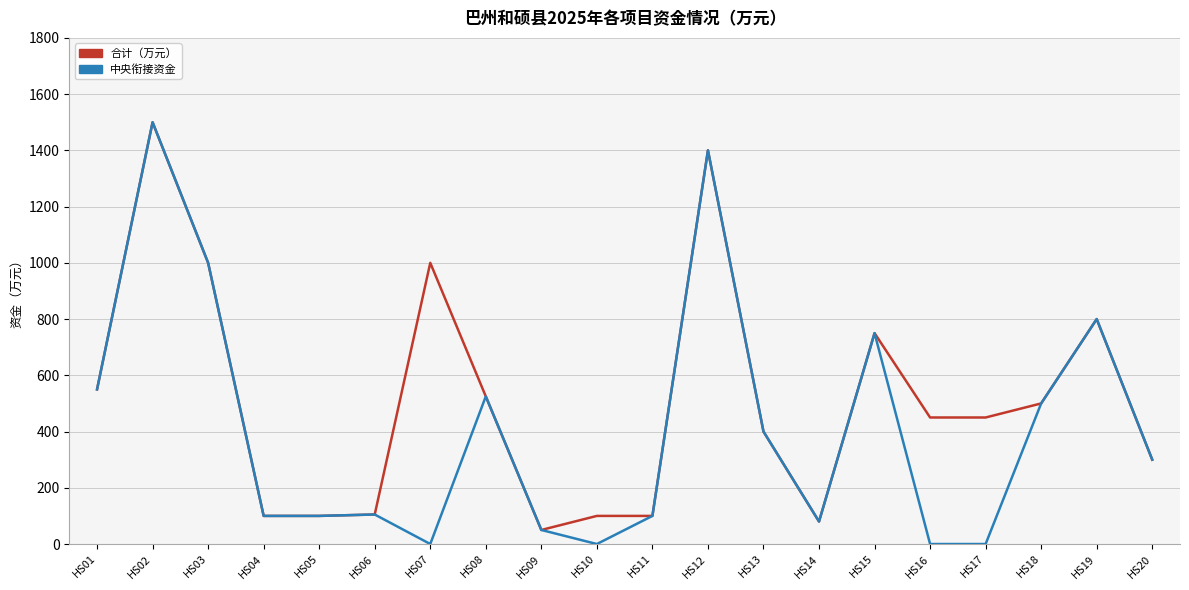

List the series in order of their overall mean, lowest first.

中央衔接资金, 合计（万元）